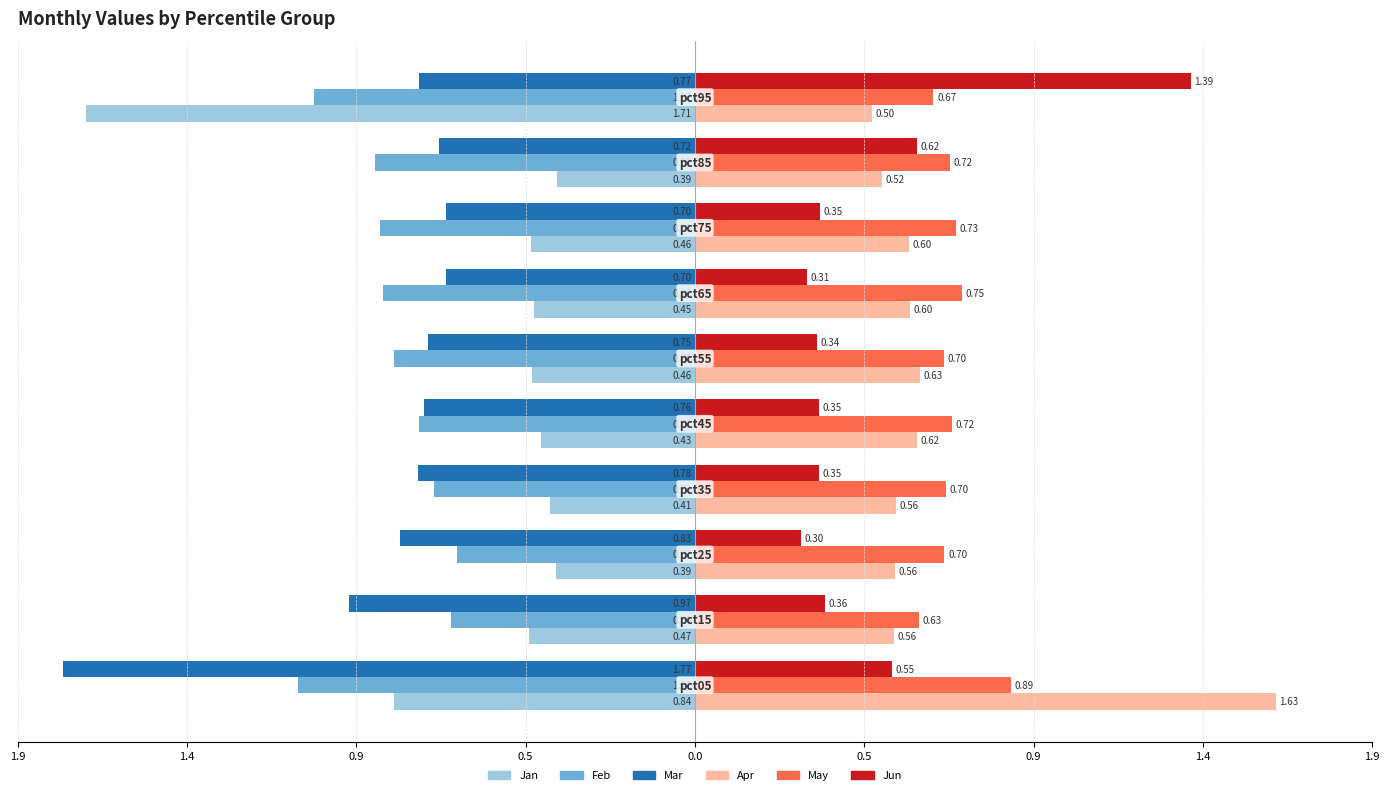

What are all the series names shown in the legend?

Jan, Feb, Mar, Apr, May, Jun